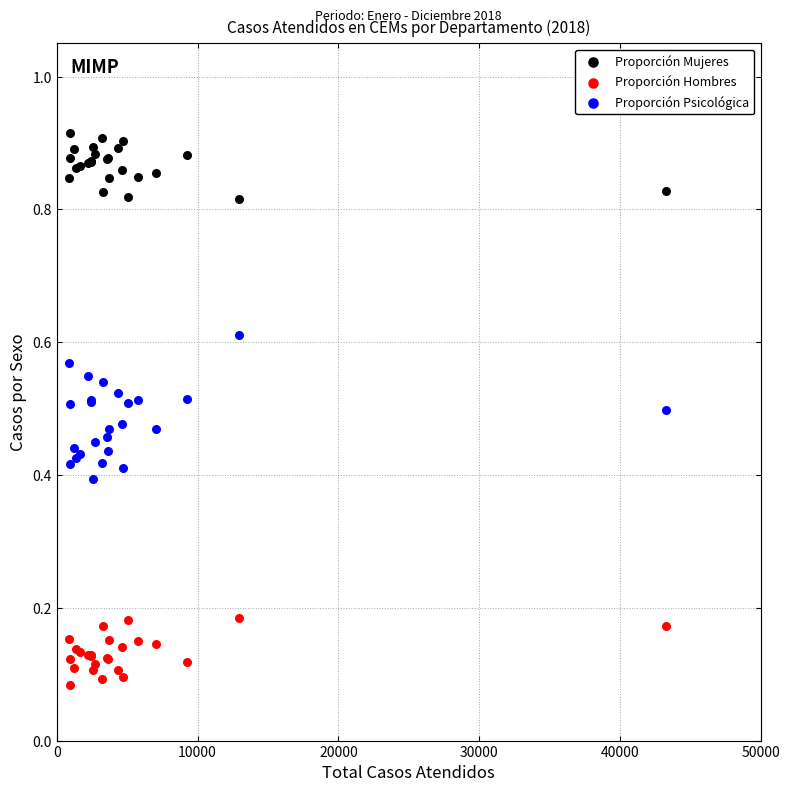

Which series contains the lowest Y value?

Proporción Hombres